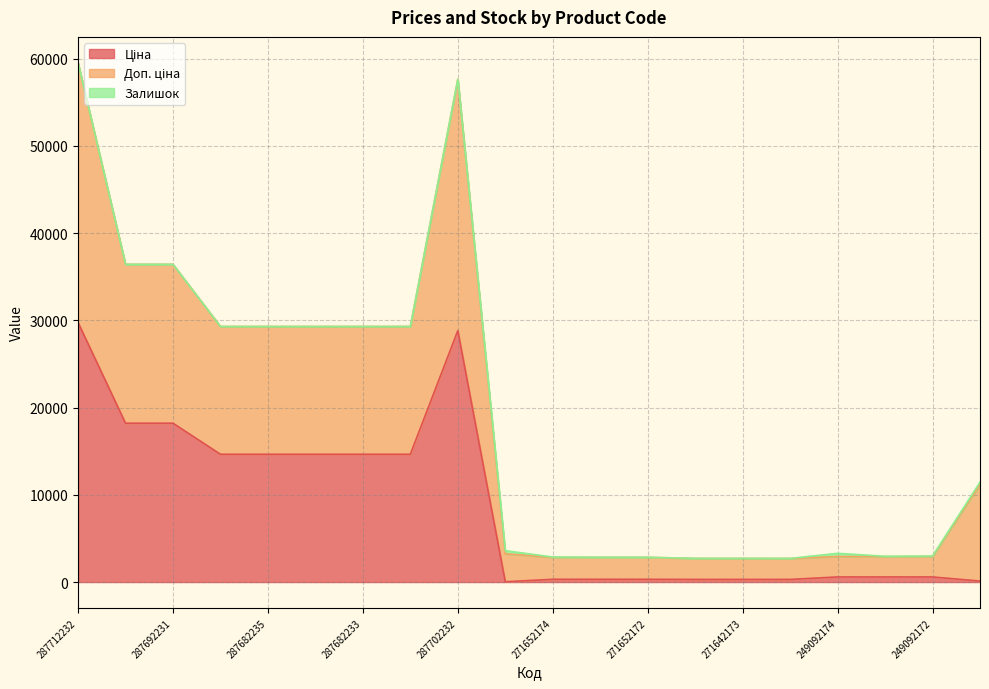

What is the total value across all series at 287702232?

57643.6